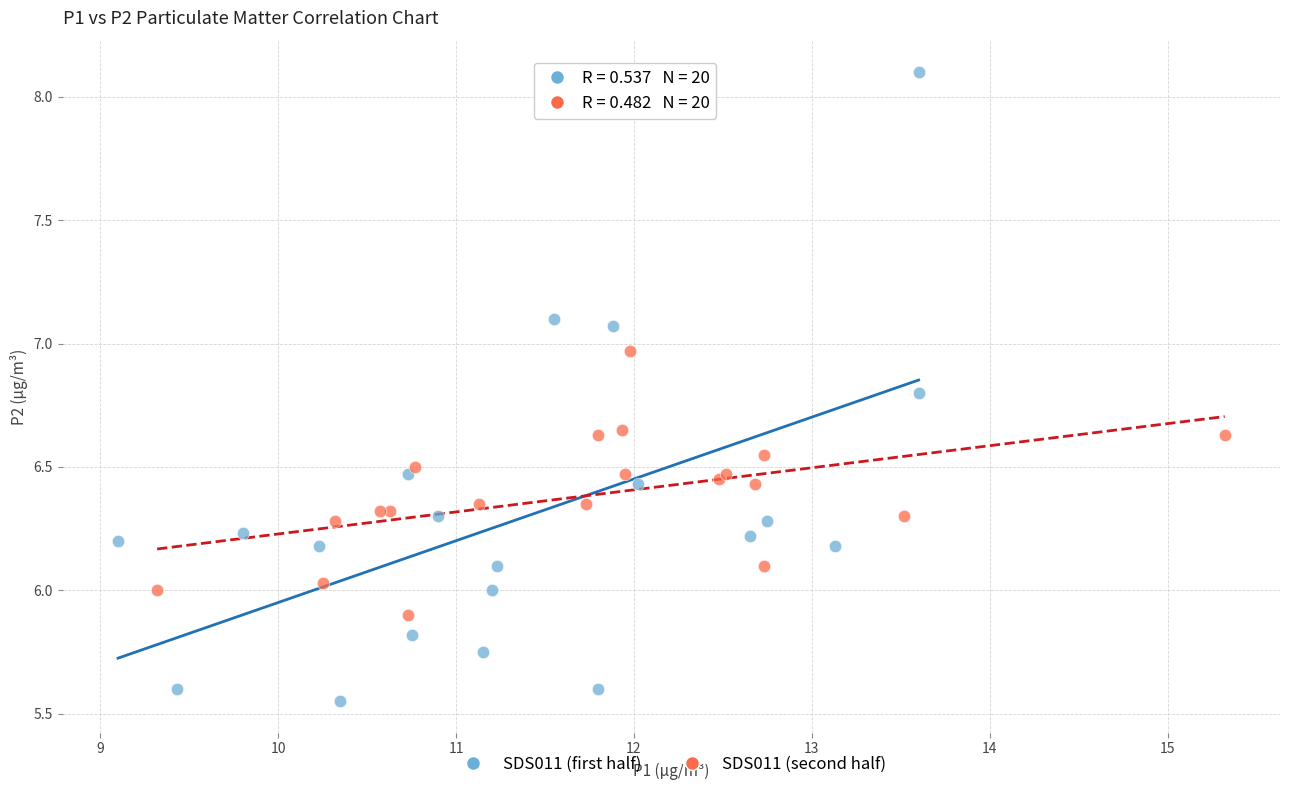

Which series reaches the minimum Y coordinate?

SDS011 (first half)